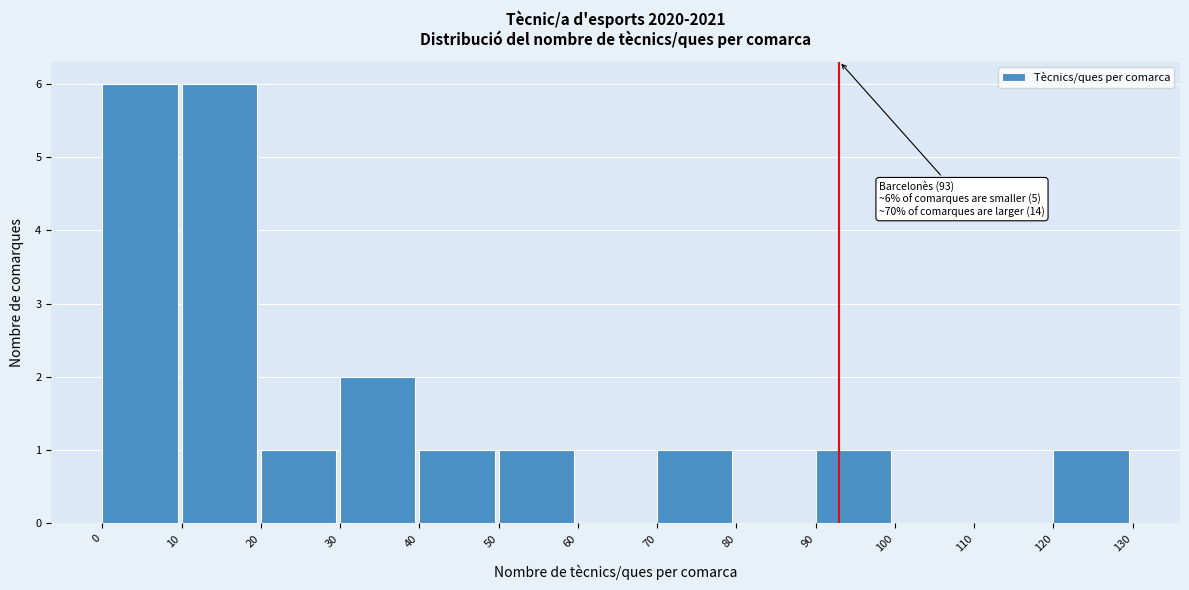

Reading left to right, extract all data points from this chart.

0=6	10=6	20=1	30=2	40=1	50=1	60=0	70=1	80=0	90=1	100=0	110=0	120=1